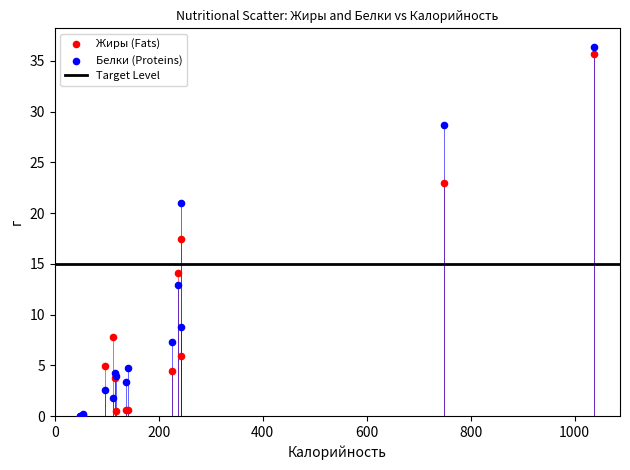

In the Жиры (Fats) series, what Y value is closest to 17?

17.5